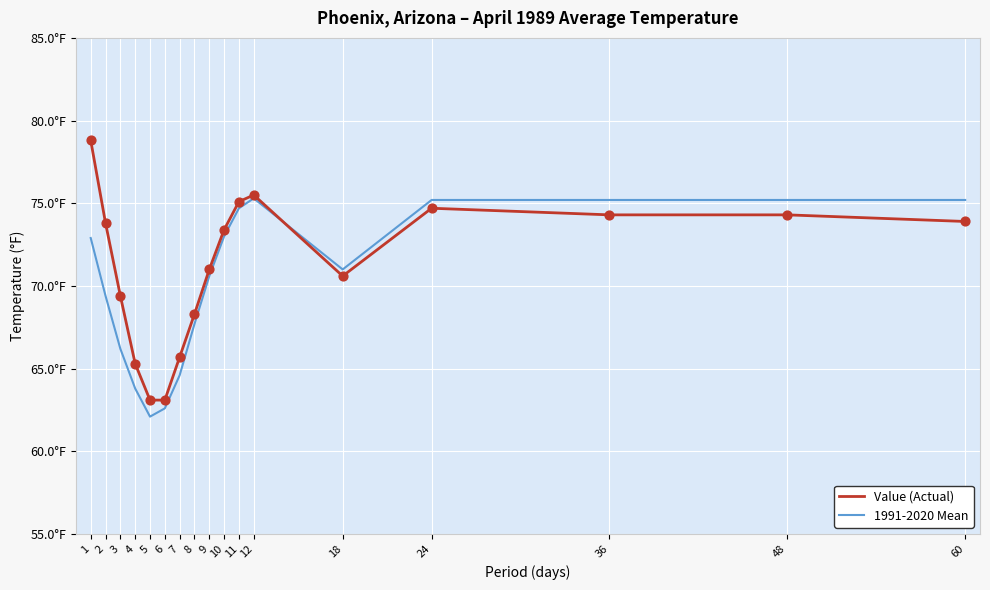

At how many categories does at least one series exceed 63?

17